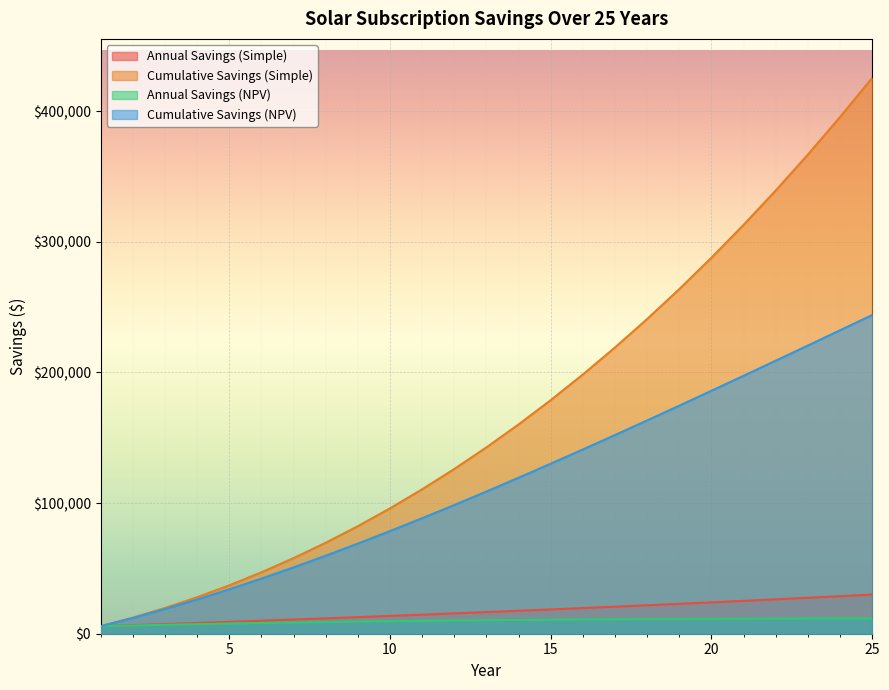

At which category does the chart reach its minimum across all series?

1